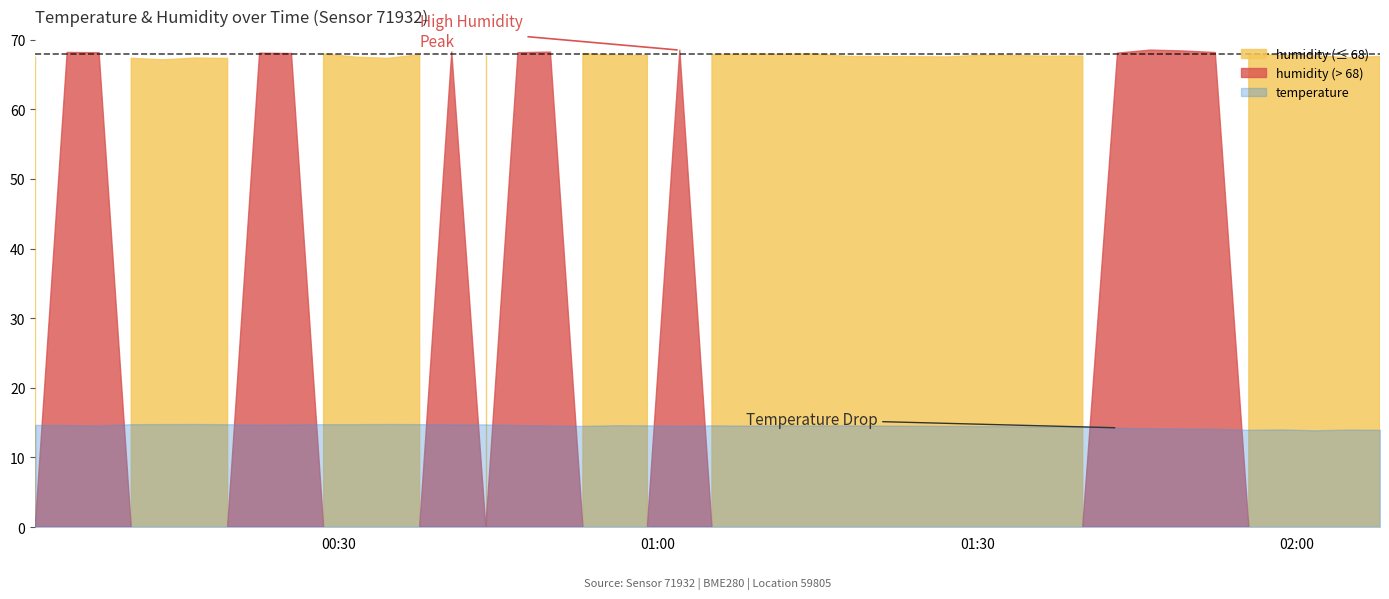

What is the value of the humidity point at the 36th from the left?

68.0